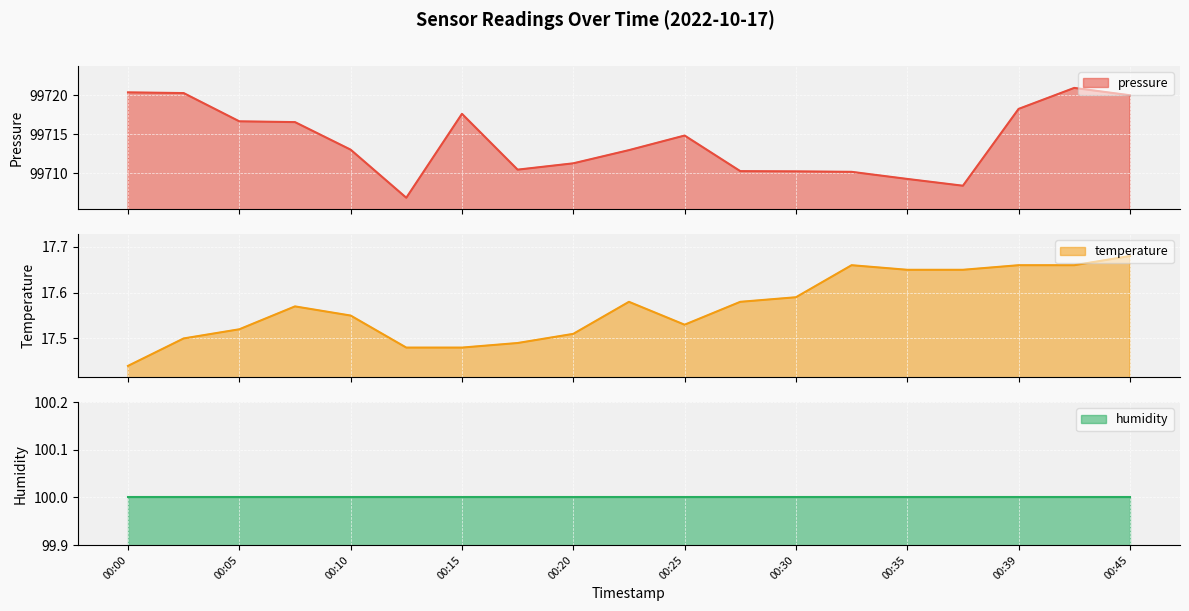

Is the value of temperature at 00:10 greater than the value of pressure at 00:42?

No